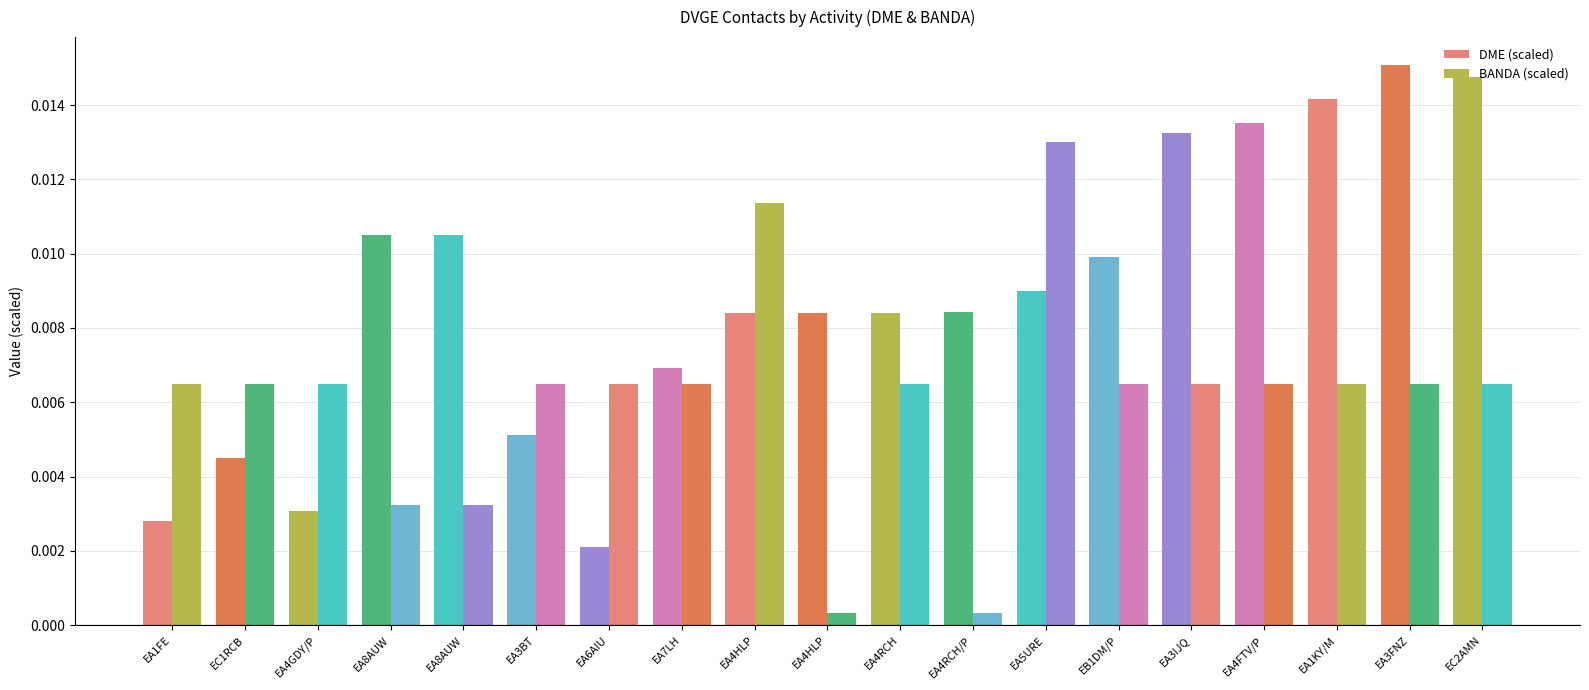

How many bars are there in each group?

2